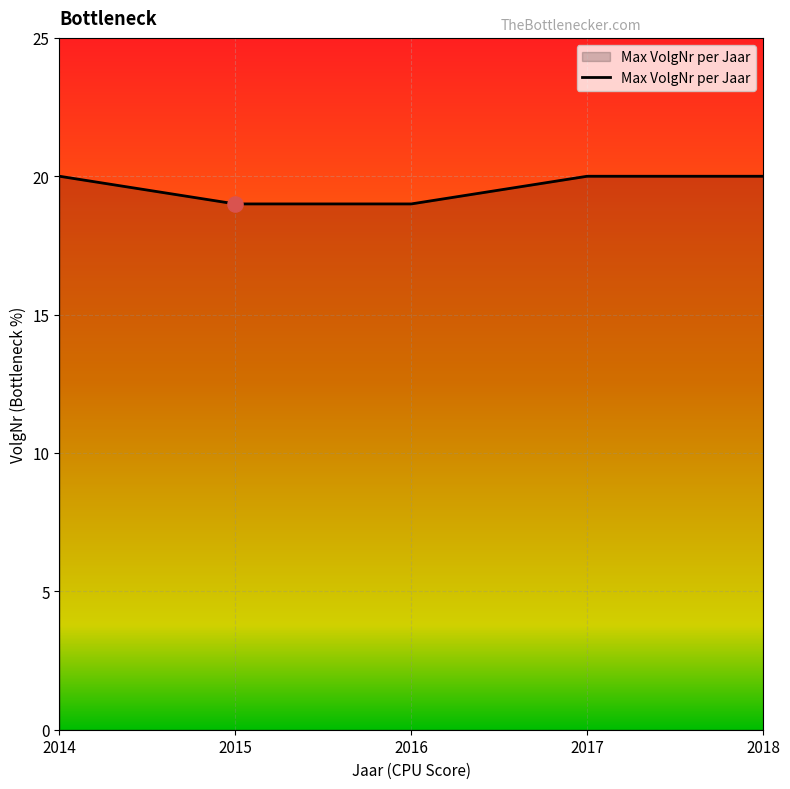

Which has a higher value, 2014 or 2016?

2014